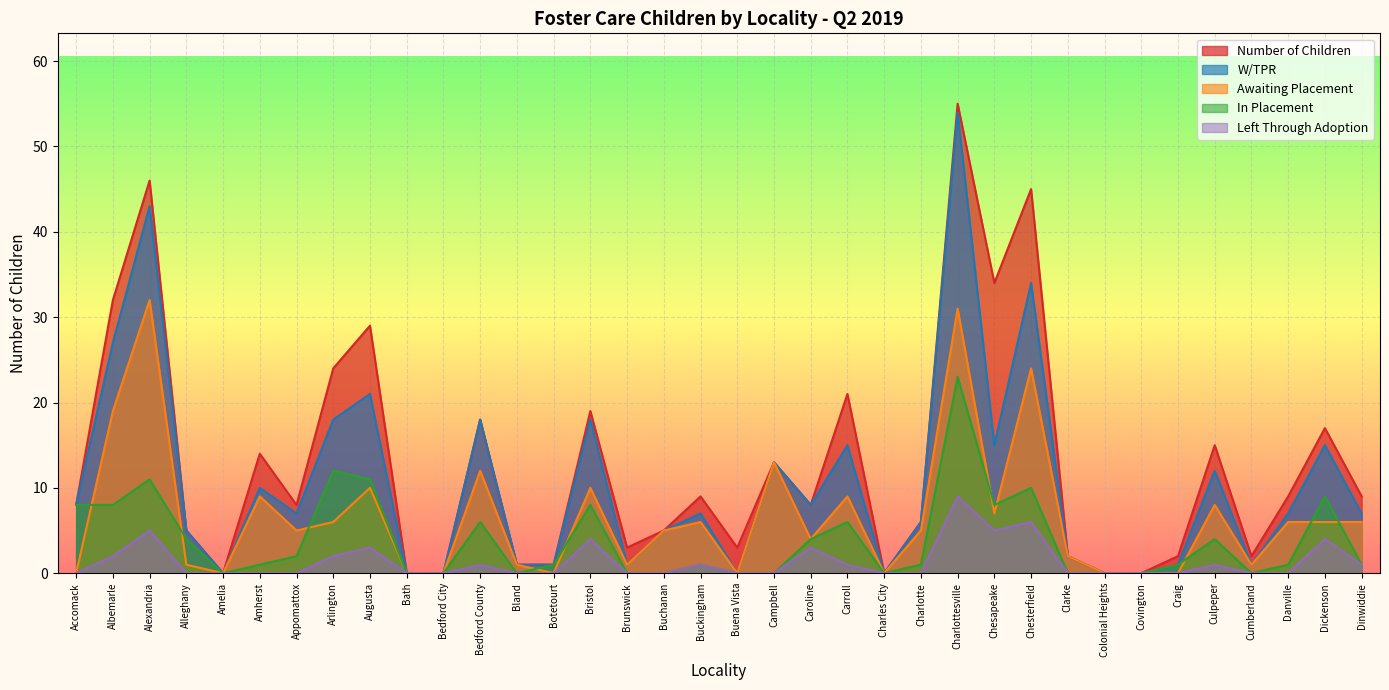

Reading left to right, list all the values displayed in this chart.

Number of Children: Accomack=8	Albemarle=32	Alexandria=46	Alleghany=5	Amelia=0	Amherst=14	Appomattox=8	Arlington=24	Augusta=29	Bath=0	Bedford City=0	Bedford County=18	Bland=1	Botetourt=1	Bristol=19	Brunswick=3	Buchanan=5	Buckingham=9	Buena Vista=3	Campbell=13	Caroline=8	Carroll=21	Charles City=0	Charlotte=6	Charlottesville=55	Chesapeake=34	Chesterfield=45	Clarke=2	Colonial Heights=0	Covington=0	Craig=2	Culpeper=15	Cumberland=2	Danville=9	Dickenson=17	Dinwiddie=9
W/TPR: Accomack=8	Albemarle=27	Alexandria=43	Alleghany=5	Amelia=0	Amherst=10	Appomattox=7	Arlington=18	Augusta=21	Bath=0	Bedford City=0	Bedford County=18	Bland=1	Botetourt=1	Bristol=18	Brunswick=1	Buchanan=5	Buckingham=7	Buena Vista=0	Campbell=13	Caroline=8	Carroll=15	Charles City=0	Charlotte=6	Charlottesville=54	Chesapeake=15	Chesterfield=34	Clarke=2	Colonial Heights=0	Covington=0	Craig=1	Culpeper=12	Cumberland=1	Danville=7	Dickenson=15	Dinwiddie=7
Awaiting Placement: Accomack=0	Albemarle=19	Alexandria=32	Alleghany=1	Amelia=0	Amherst=9	Appomattox=5	Arlington=6	Augusta=10	Bath=0	Bedford City=0	Bedford County=12	Bland=1	Botetourt=0	Bristol=10	Brunswick=1	Buchanan=5	Buckingham=6	Buena Vista=0	Campbell=13	Caroline=4	Carroll=9	Charles City=0	Charlotte=5	Charlottesville=31	Chesapeake=7	Chesterfield=24	Clarke=2	Colonial Heights=0	Covington=0	Craig=0	Culpeper=8	Cumberland=1	Danville=6	Dickenson=6	Dinwiddie=6
In Placement: Accomack=8	Albemarle=8	Alexandria=11	Alleghany=4	Amelia=0	Amherst=1	Appomattox=2	Arlington=12	Augusta=11	Bath=0	Bedford City=0	Bedford County=6	Bland=0	Botetourt=1	Bristol=8	Brunswick=0	Buchanan=0	Buckingham=1	Buena Vista=0	Campbell=0	Caroline=4	Carroll=6	Charles City=0	Charlotte=1	Charlottesville=23	Chesapeake=8	Chesterfield=10	Clarke=0	Colonial Heights=0	Covington=0	Craig=1	Culpeper=4	Cumberland=0	Danville=1	Dickenson=9	Dinwiddie=1
Left Through Adoption: Accomack=0	Albemarle=2	Alexandria=5	Alleghany=0	Amelia=0	Amherst=0	Appomattox=0	Arlington=2	Augusta=3	Bath=0	Bedford City=0	Bedford County=1	Bland=0	Botetourt=0	Bristol=4	Brunswick=0	Buchanan=0	Buckingham=1	Buena Vista=0	Campbell=0	Caroline=3	Carroll=1	Charles City=0	Charlotte=0	Charlottesville=9	Chesapeake=5	Chesterfield=6	Clarke=0	Colonial Heights=0	Covington=0	Craig=0	Culpeper=1	Cumberland=0	Danville=0	Dickenson=4	Dinwiddie=1